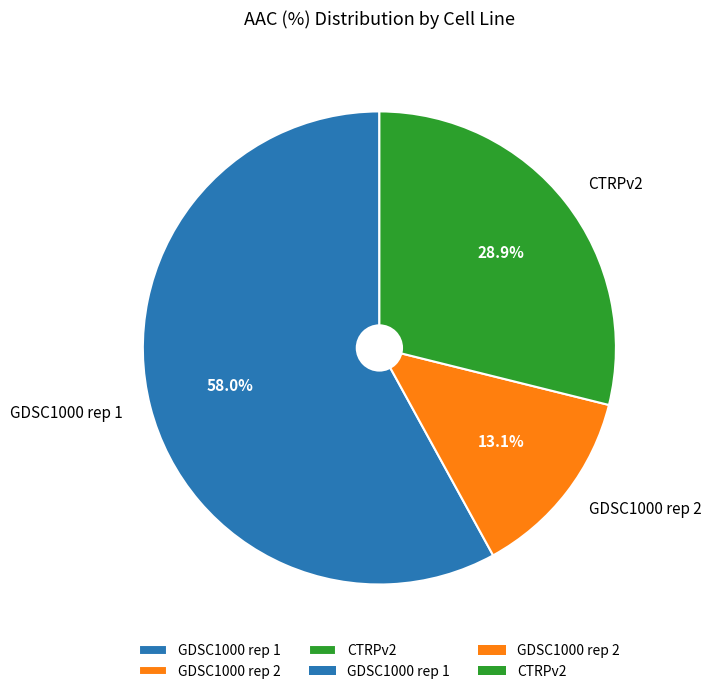

Is GDSC1000 rep 1 the majority of the pie?

Yes